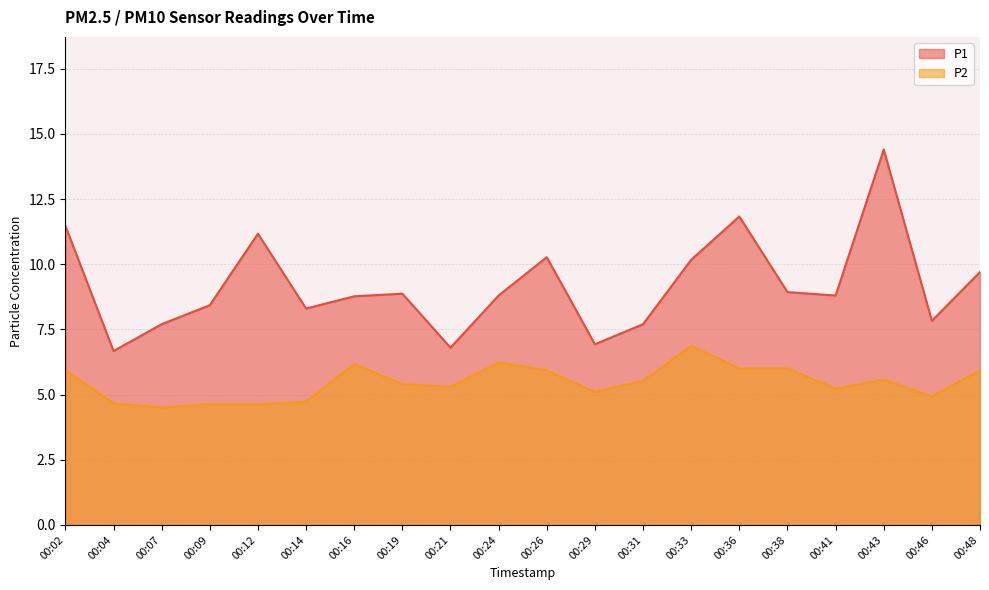

True or false: P1 has a value of 8.8 at 00:24.

True